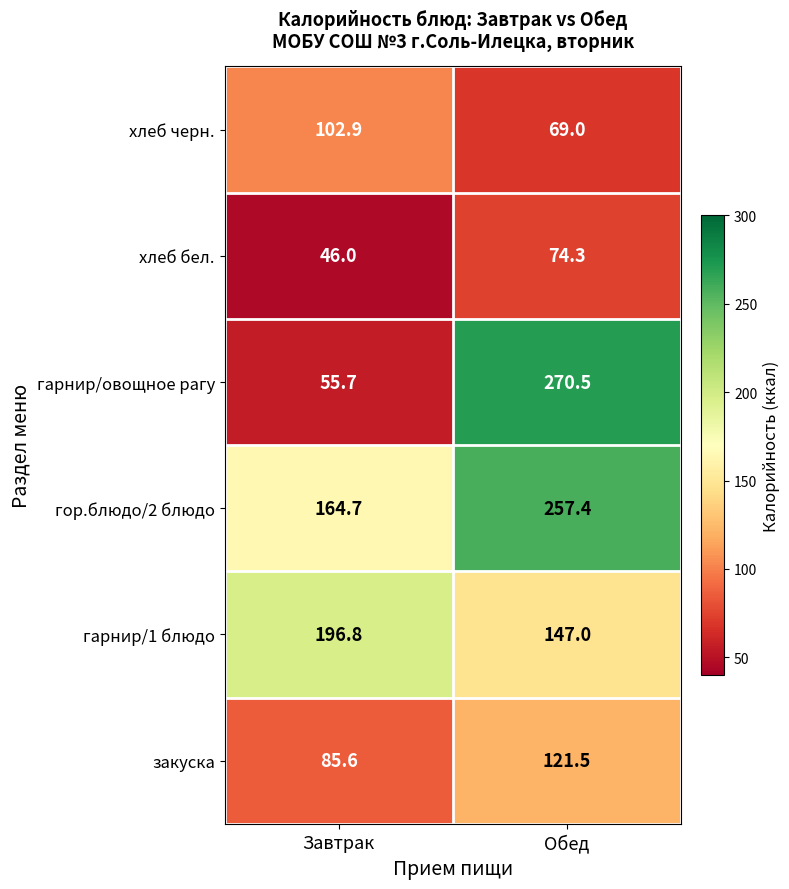

At which label is гор.блюдо/2 блюдо closest to 211?

Завтрак